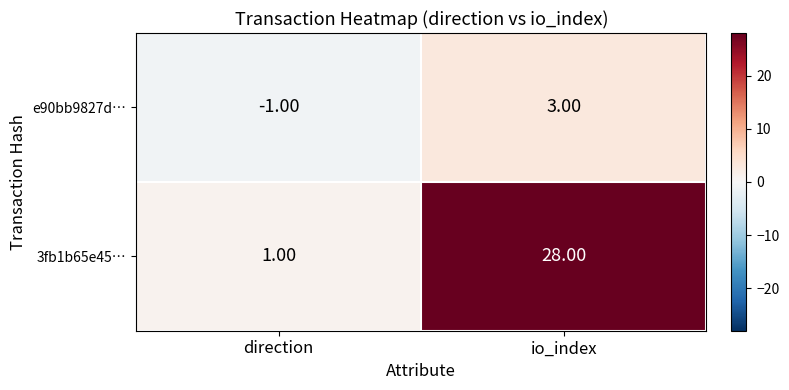

Which category has the lowest value across all series?

direction